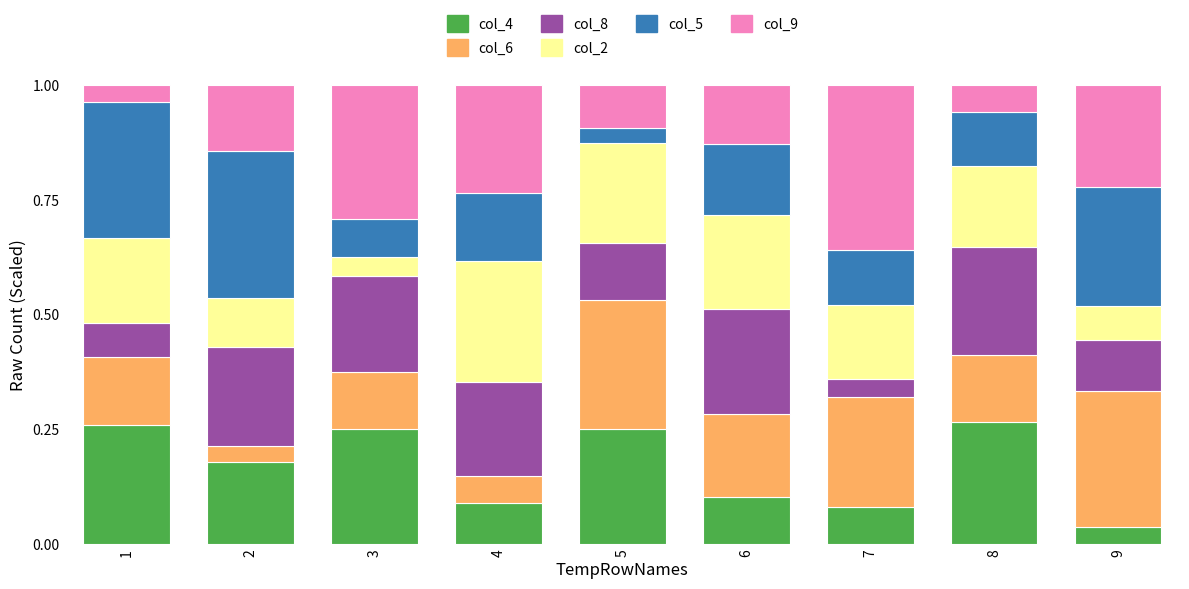

Which category has the lowest value in the col_4 series?

9